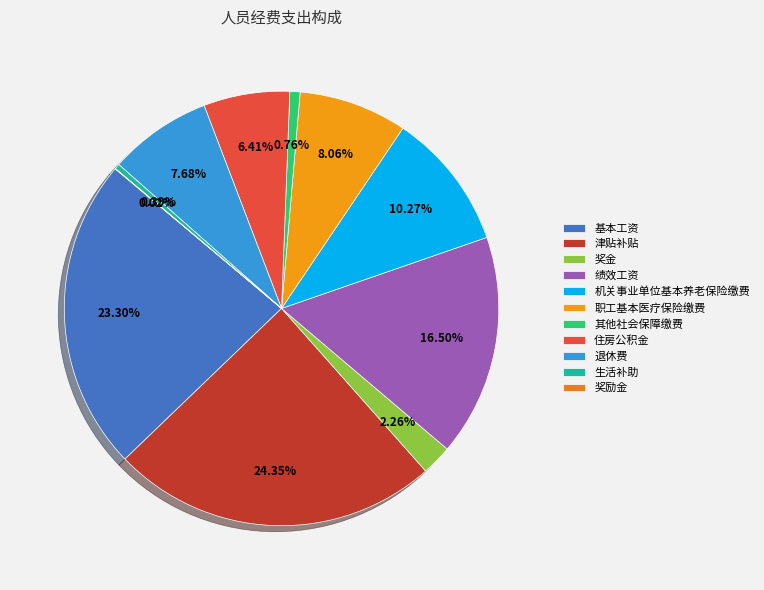

What is the smallest slice in the pie chart?

奖励金